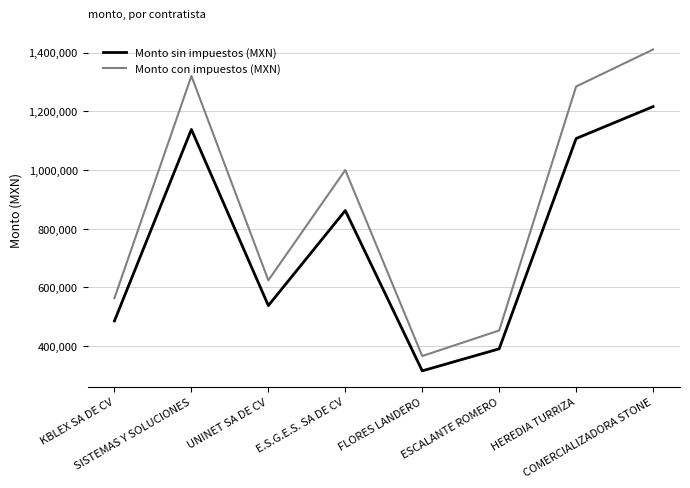

What position from the left is UNINET SA DE CV?

3